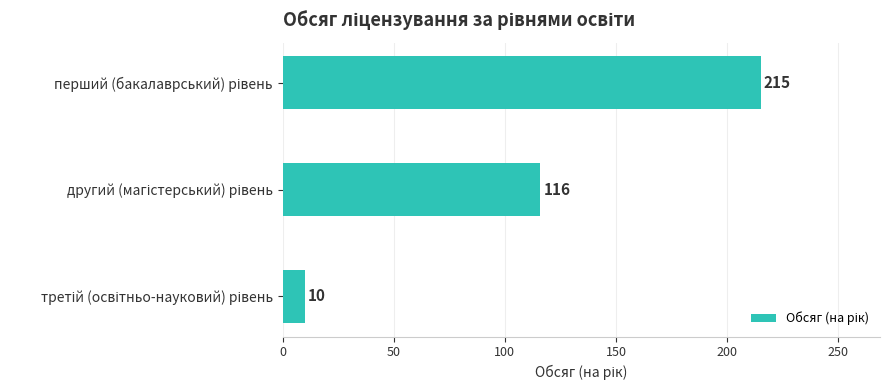

Are the bars grouped side by side (vs. stacked)?

No